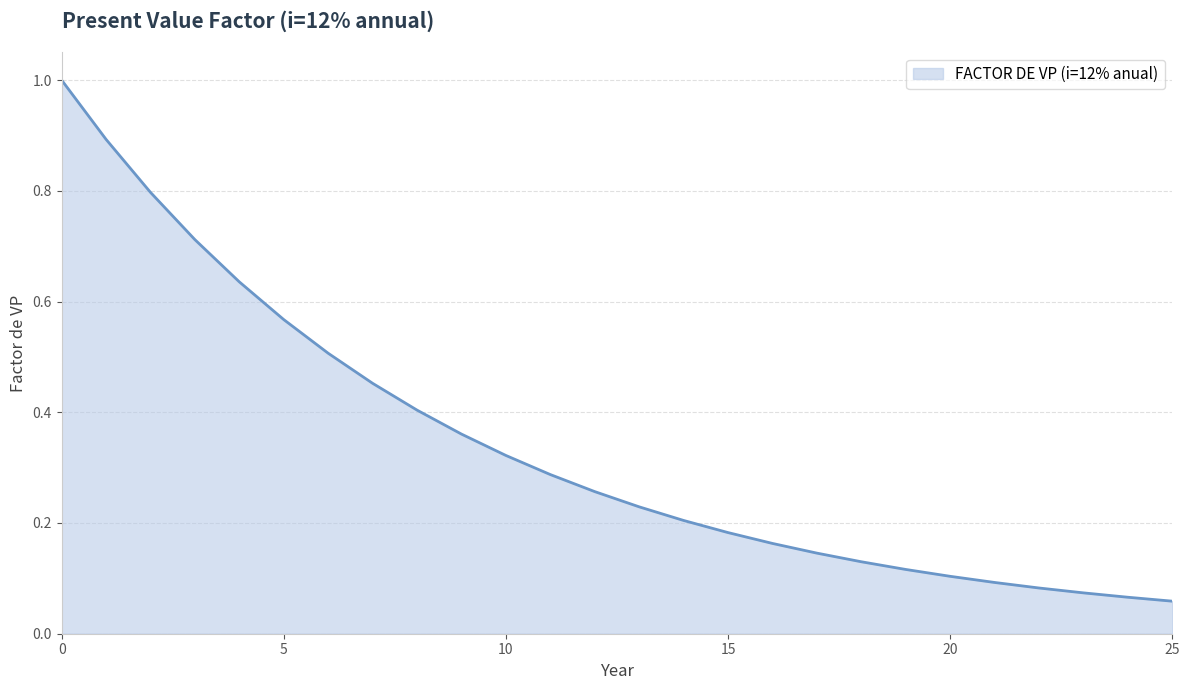

What is the greatest value displayed?

1.0